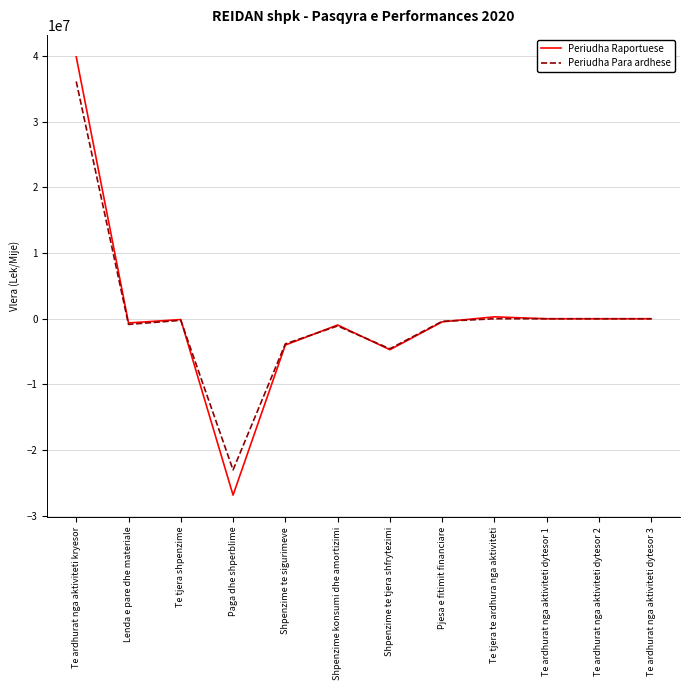

The Periudha Raportuese series shows -23614042 at Te ardhurat nga aktiviteti dytesor 1. True or false?

False